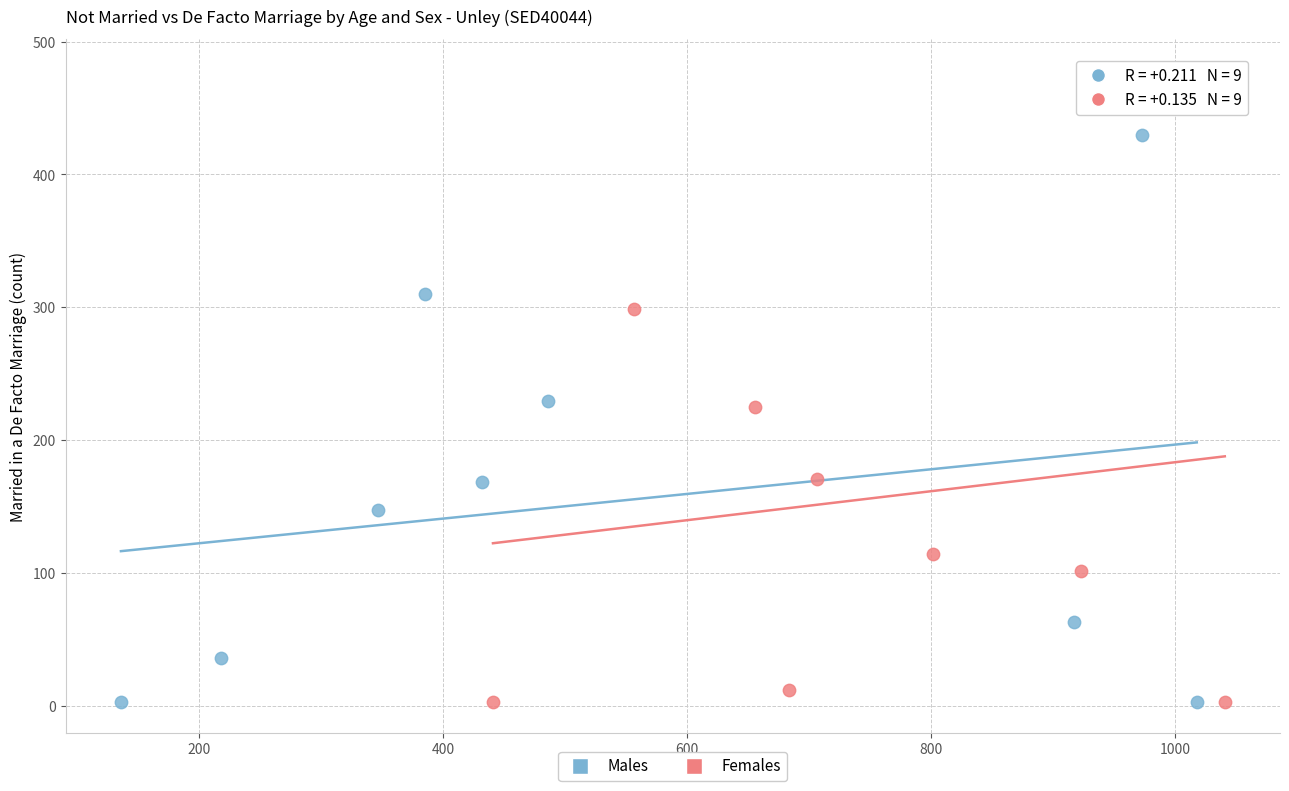

Which series has the widest spread of Y values?

Females